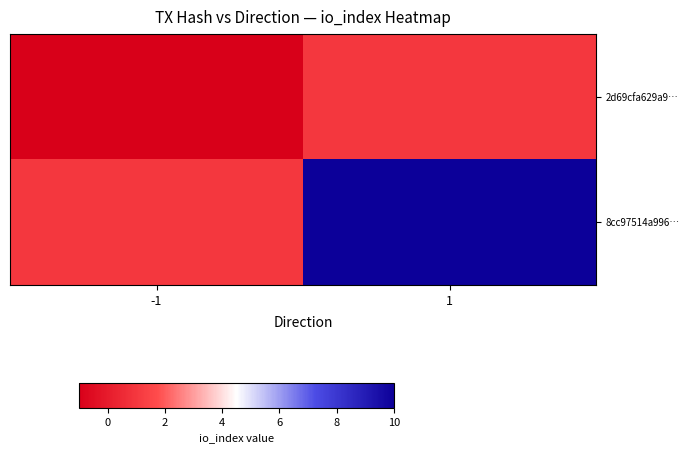

Which category has the lowest value across all series?

-1